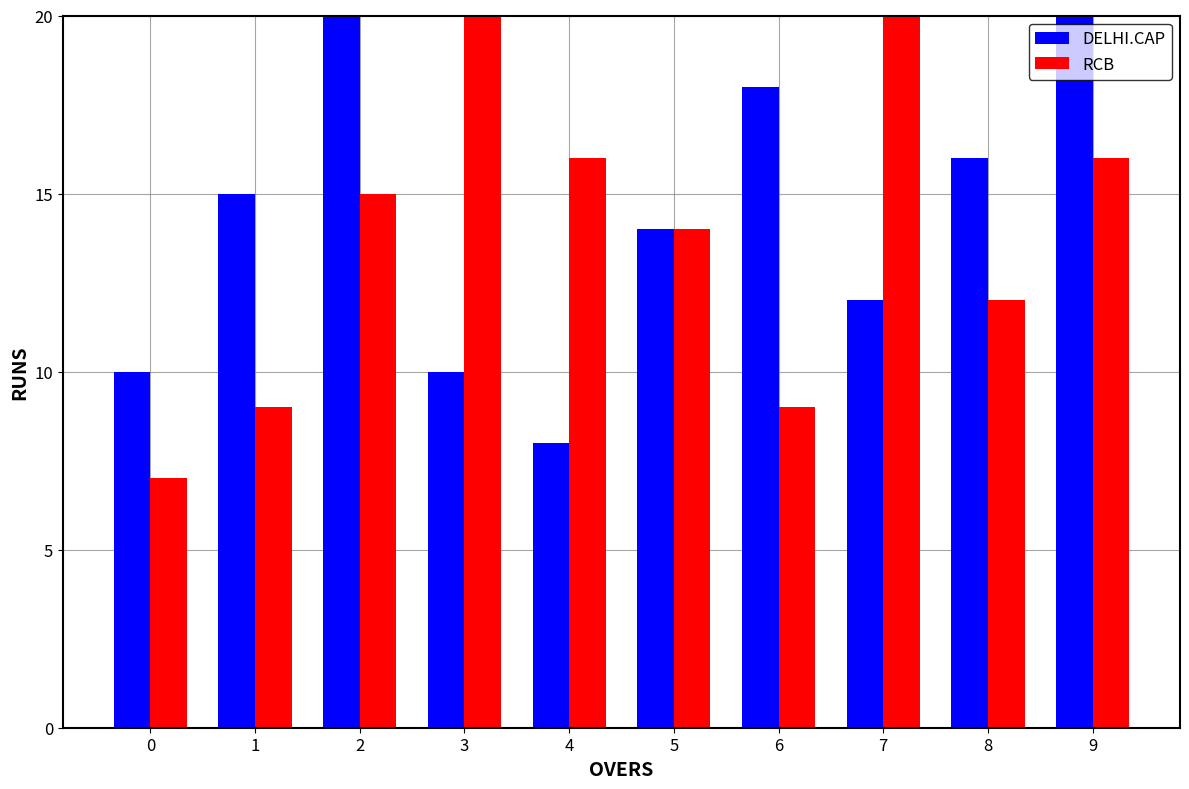

What is the sum of all RCB values?

138